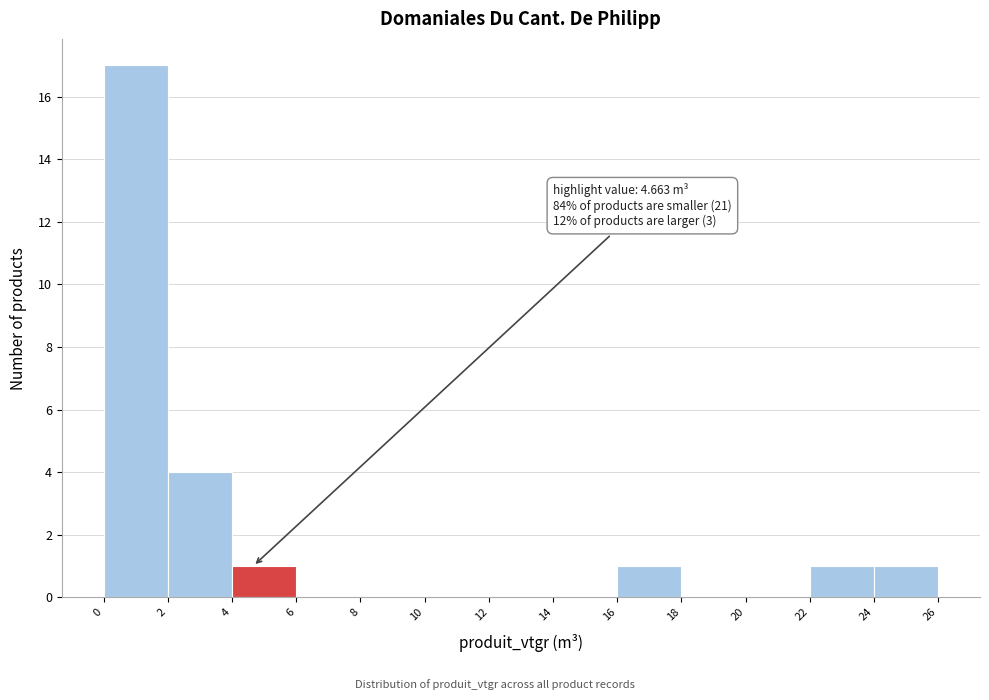

Over which range of the x-axis is the bar tallest?

0 to 2